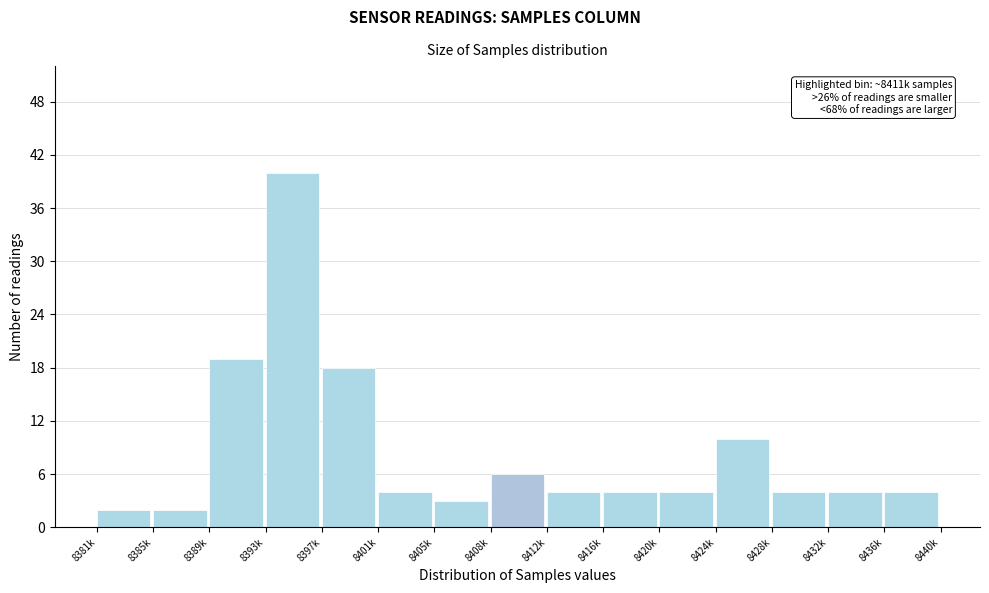

Reading left to right, list all the values displayed in this chart.

8381k=2	8385k=2	8389k=19	8393k=40	8397k=18	8401k=4	8405k=3	8408k=6	8412k=4	8416k=4	8420k=4	8424k=10	8428k=4	8432k=4	8436k=4